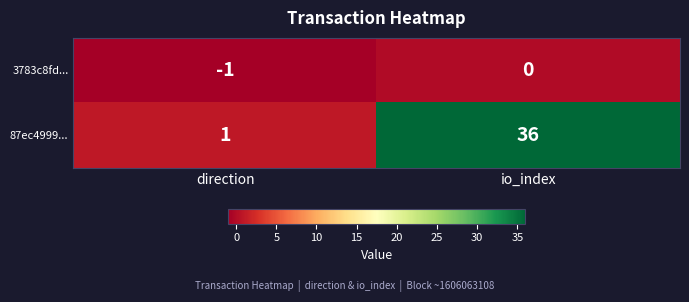

What is the sum of the 87ec4999... values at direction and io_index?

37